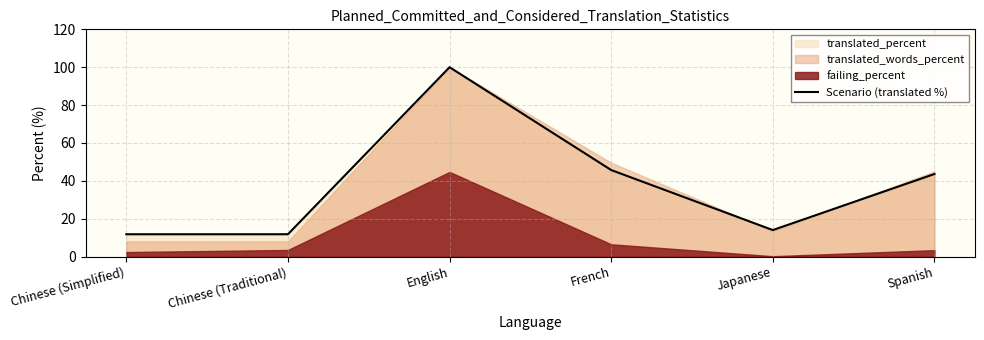

How many lines are shown in the chart?

1